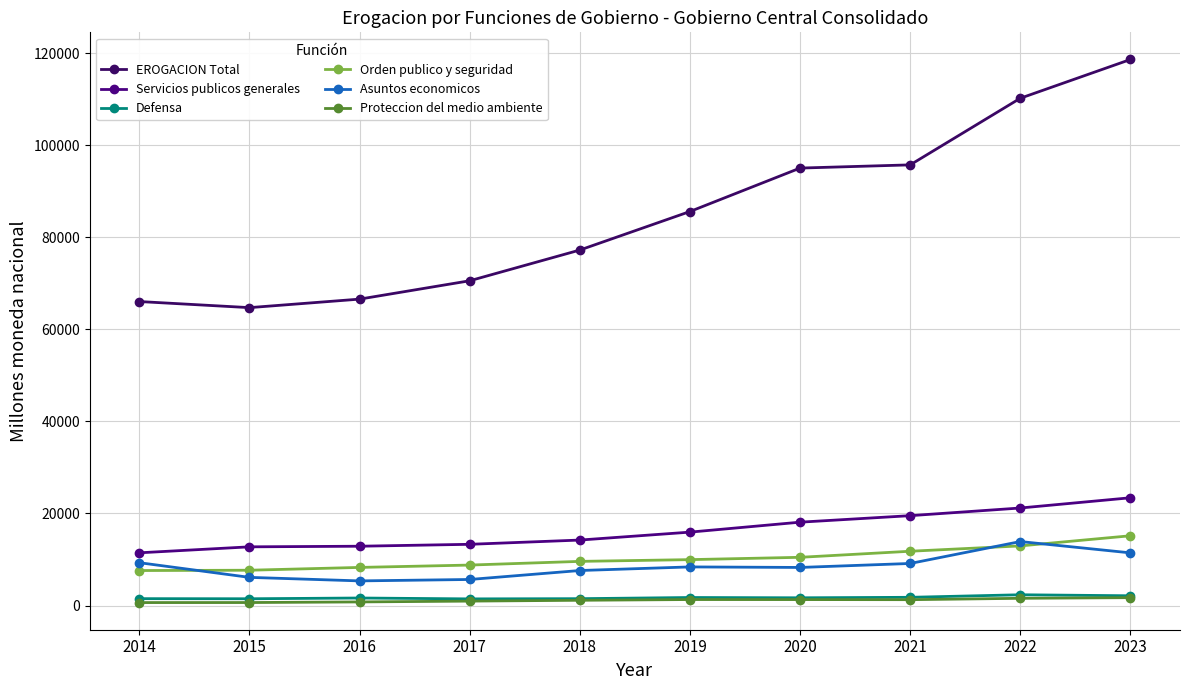

Is the value of EROGACION Total at 2017 greater than the value of Asuntos economicos at 2014?

Yes